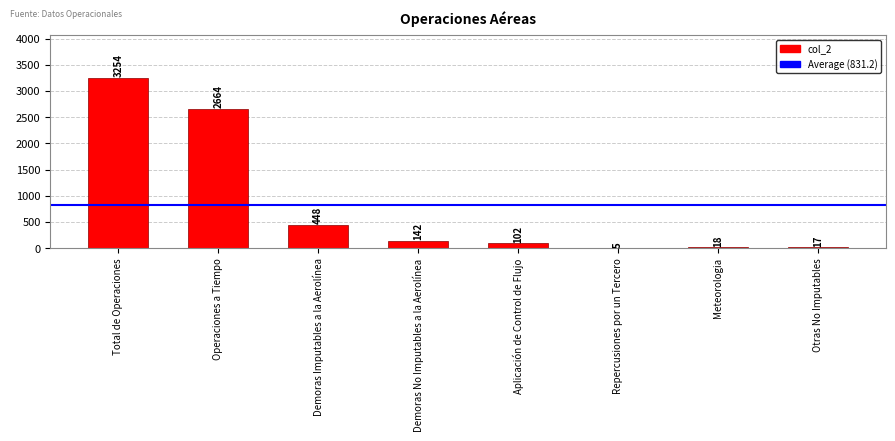

What is the average value?

831